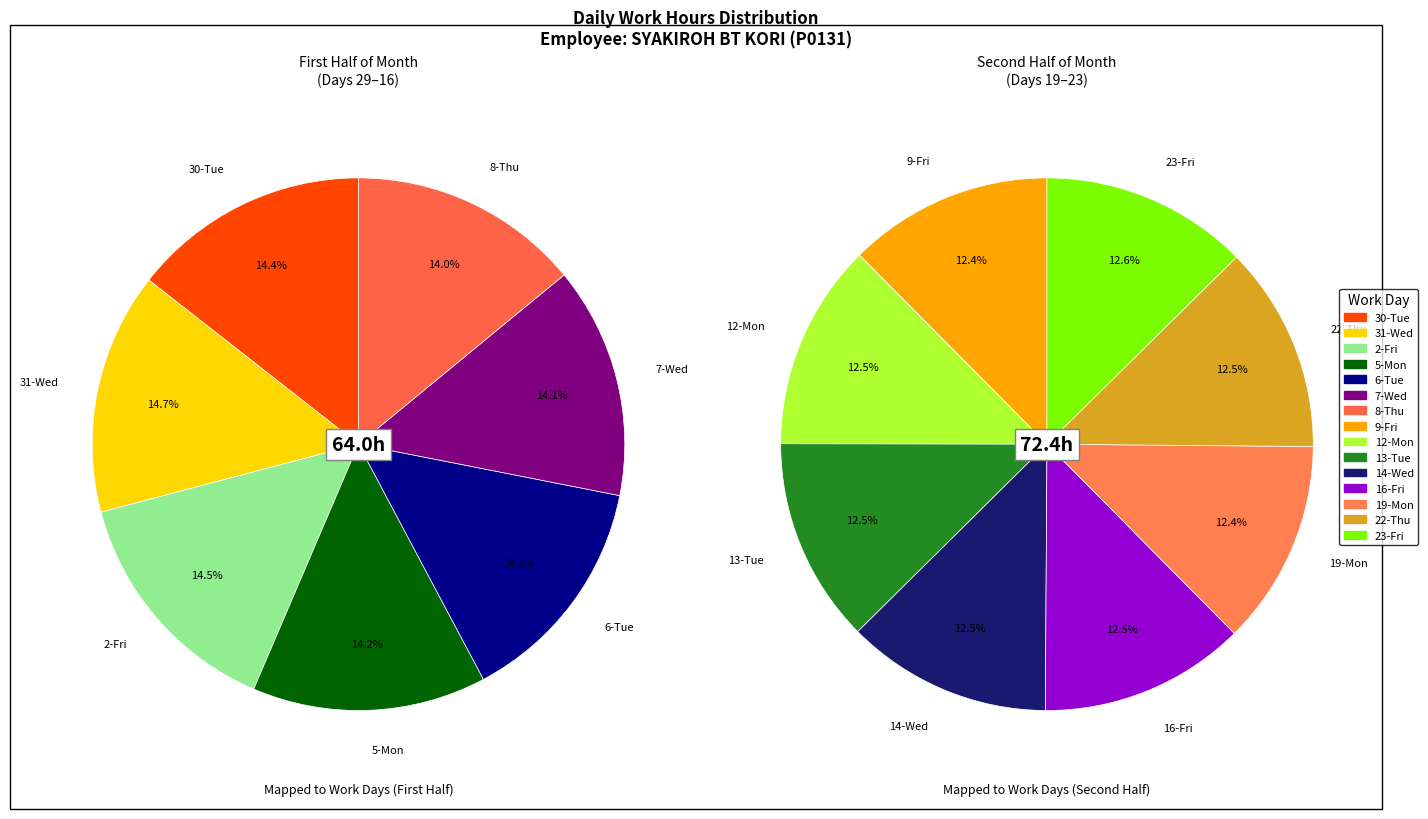

Does 5-Mon represent more than half of the total?

No